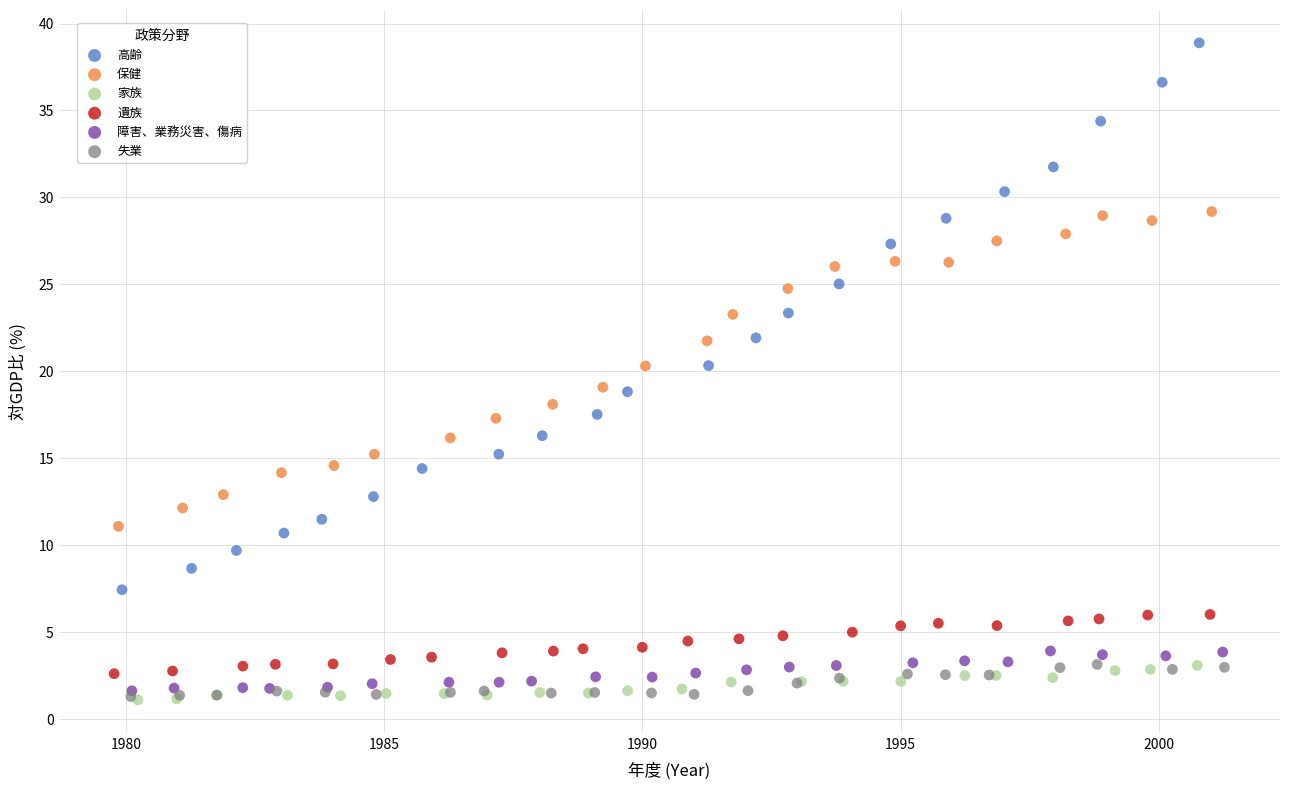

Which series reaches the maximum Y coordinate?

高齢